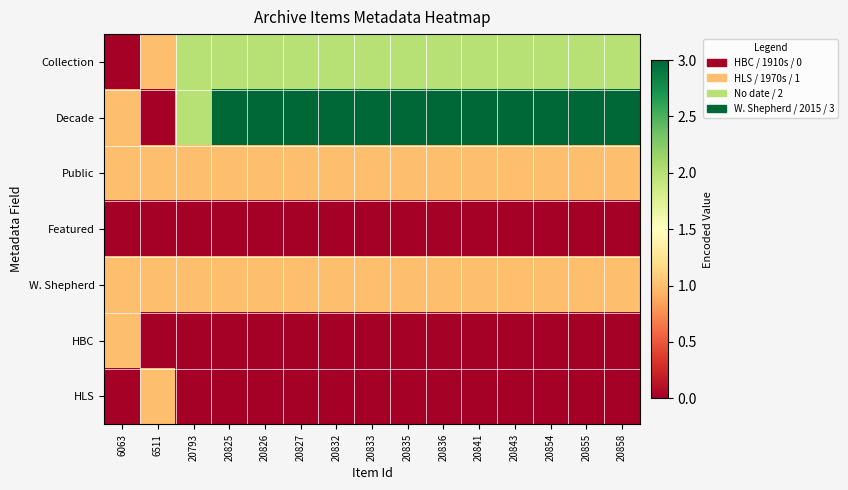

Count the number of categories in the chart.

15